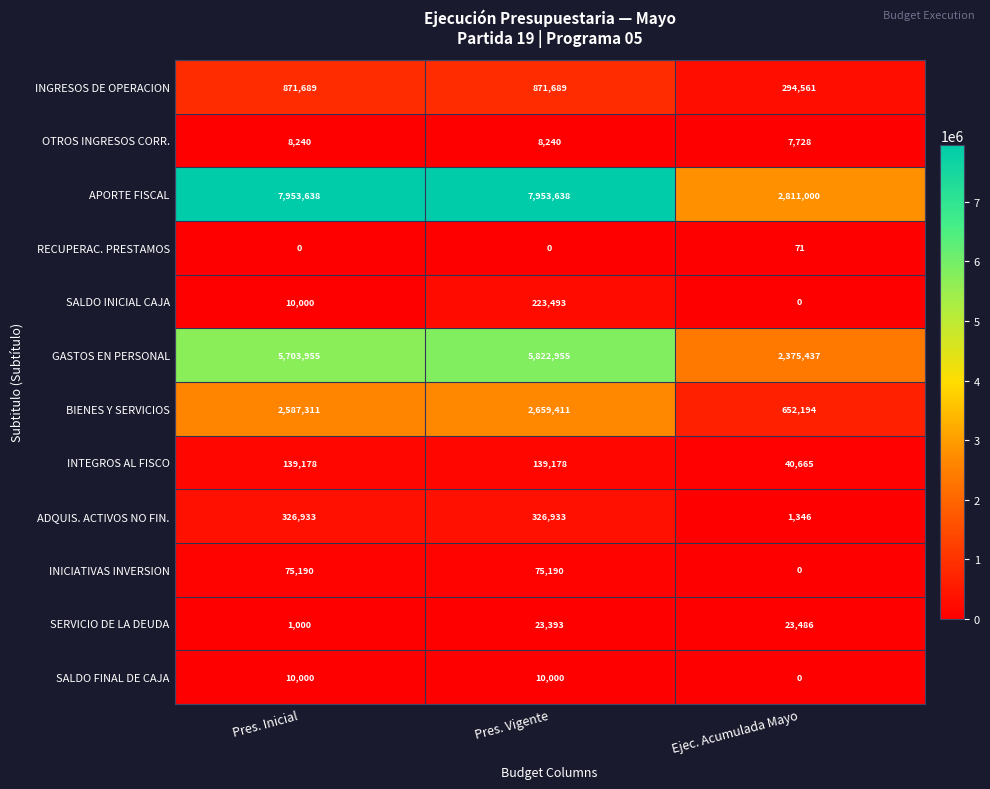

Which category has the lowest value in the SALDO INICIAL CAJA series?

Ejec. Acumulada Mayo